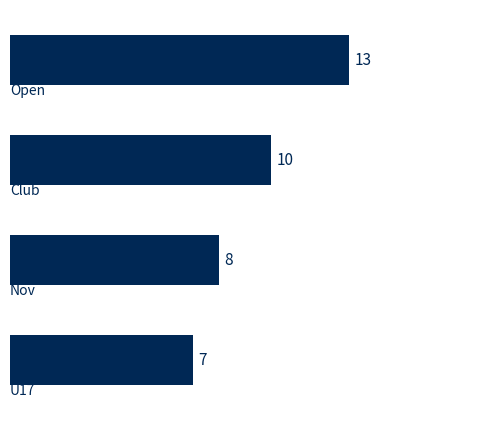

What is the sum of all values?

38